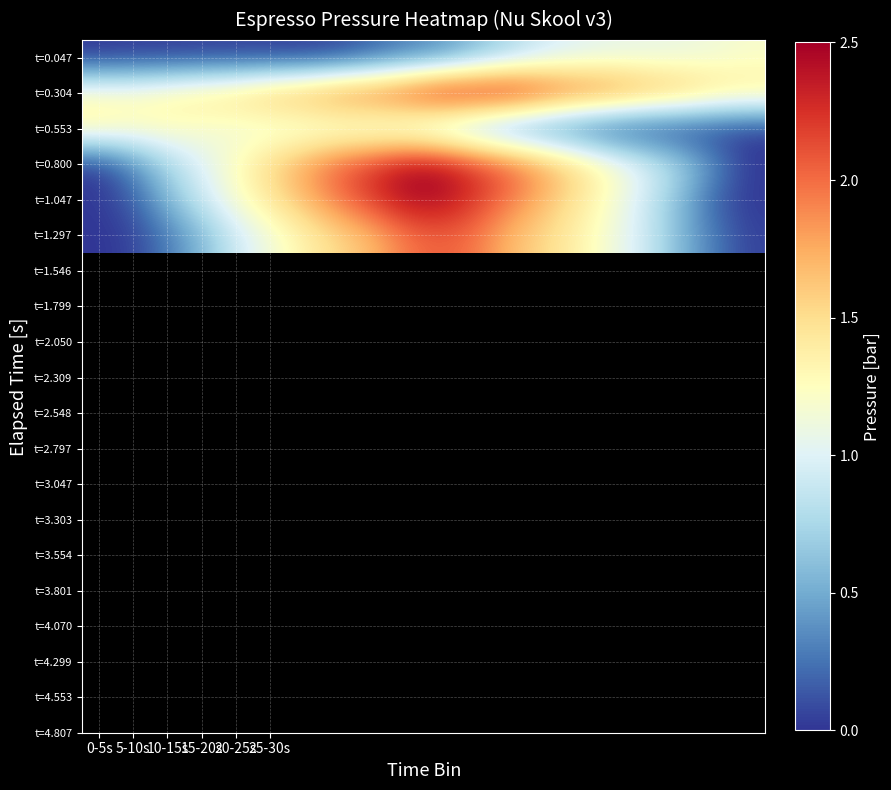

Which label corresponds to the smallest value in the chart?

0-5s